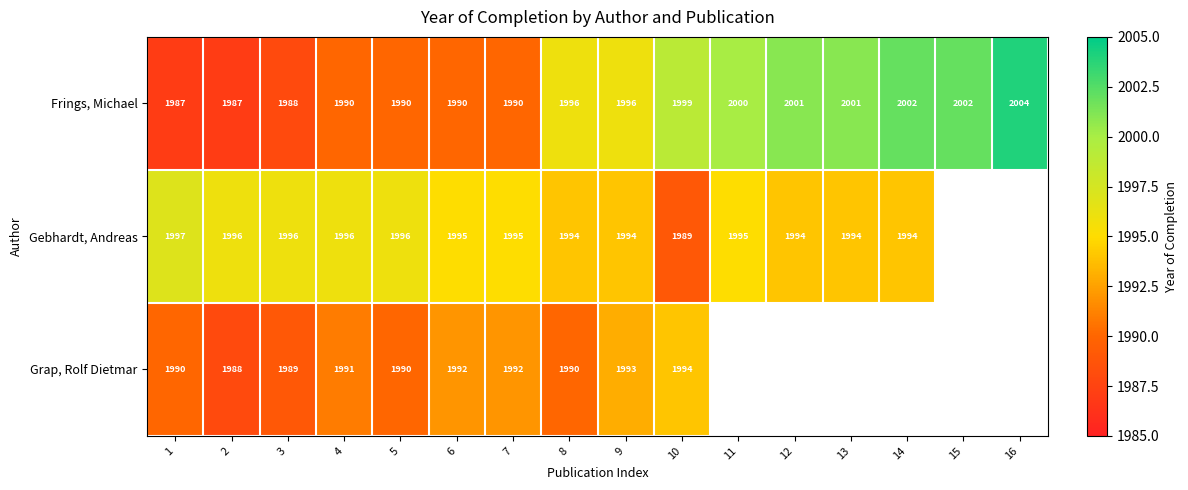

What is the sum of all Frings, Michael values?

31923